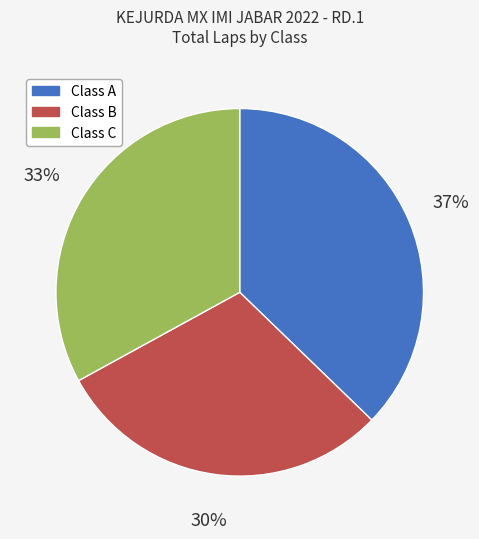

To the nearest percent, what is the average slice percentage?

33%